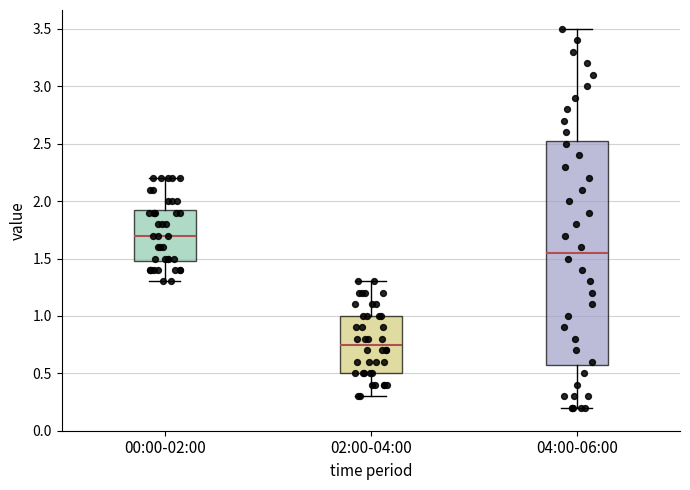

Reading left to right, transcribe this box plot: for each box, give where its median line is, the range the box spans, and where its two whiskers end, as read against the y-axis. The values are not printed on the chart, so give them approximately, as read against the axis.

00:00-02:00: median 1.70, box 1.50 to 1.95, whiskers 1.30 to 2.20
02:00-04:00: median 0.75, box 0.50 to 1.00, whiskers 0.30 to 1.30
04:00-06:00: median 1.55, box 0.60 to 2.55, whiskers 0.20 to 3.50